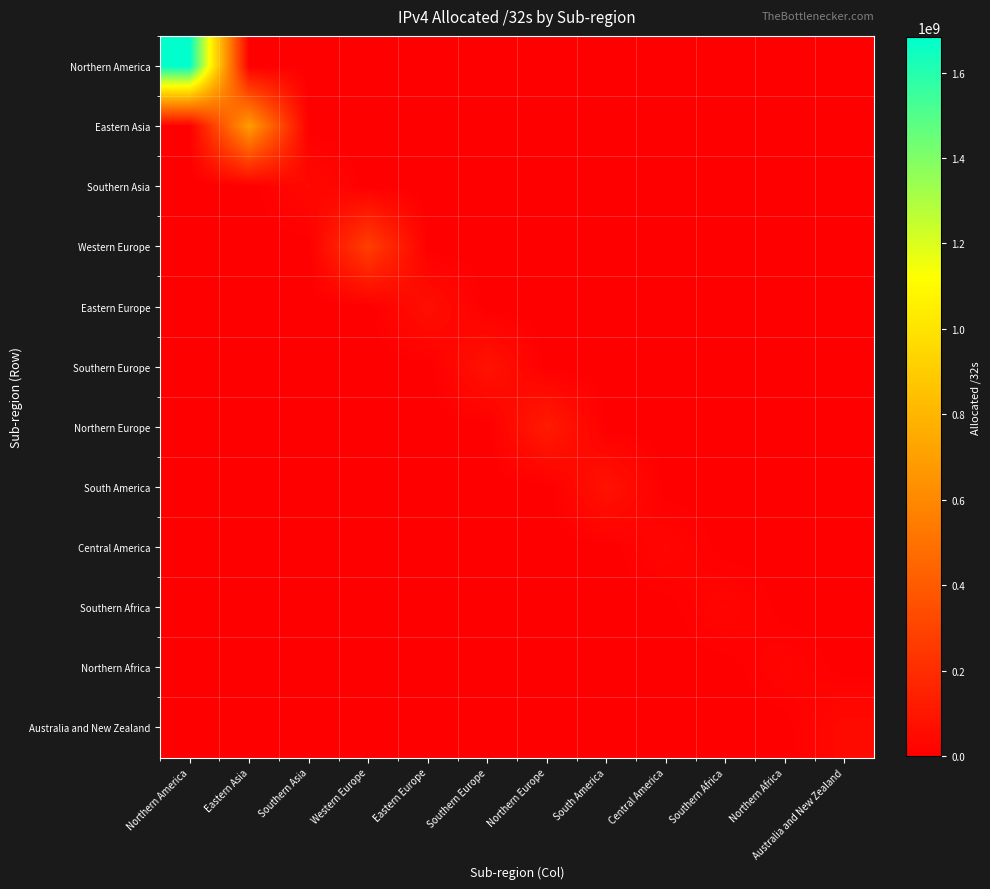

What is the spread (max minus min) of values at Northern Europe?

122282752